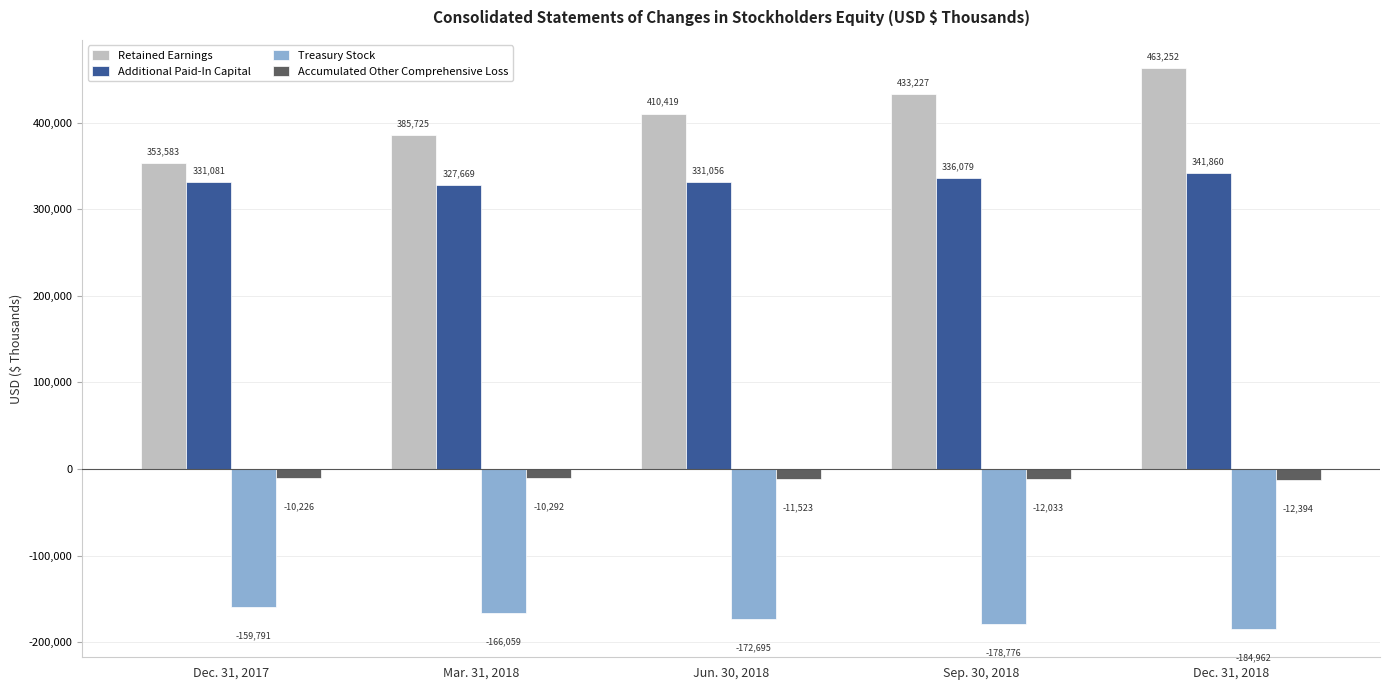

At which label does Accumulated Other Comprehensive Loss reach its minimum?

Dec. 31, 2018